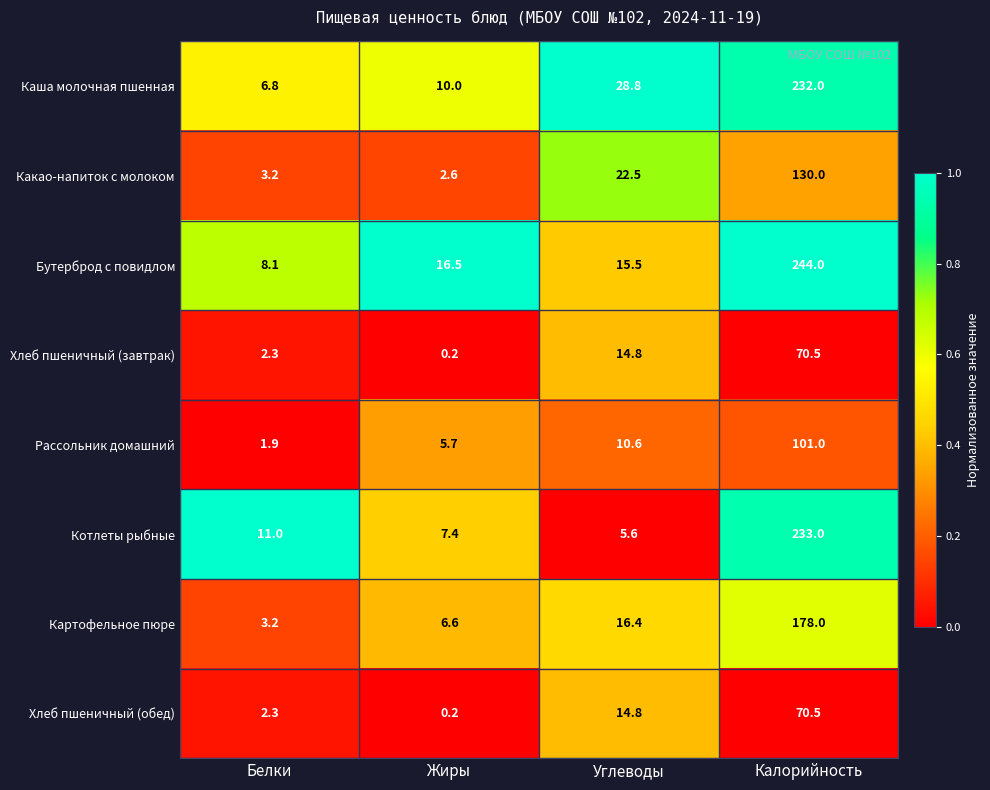

Rank the categories by Котлеты рыбные value from highest to lowest.

Калорийность, Белки, Жиры, Углеводы